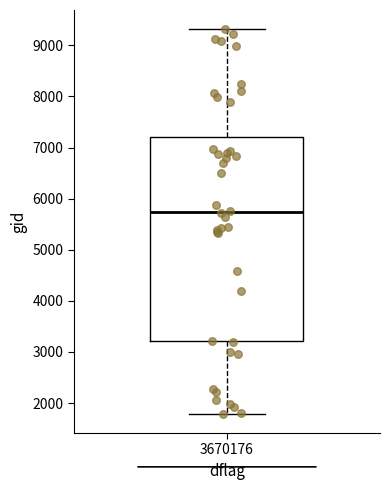

Read this box plot against the y-axis: the position of the median line, the range covered by the box, and the ends of both whiskers. The values are not printed on the chart, so give them approximately, as read against the axis.

median 5700, box 3200 to 7200, whiskers 1800 to 9300